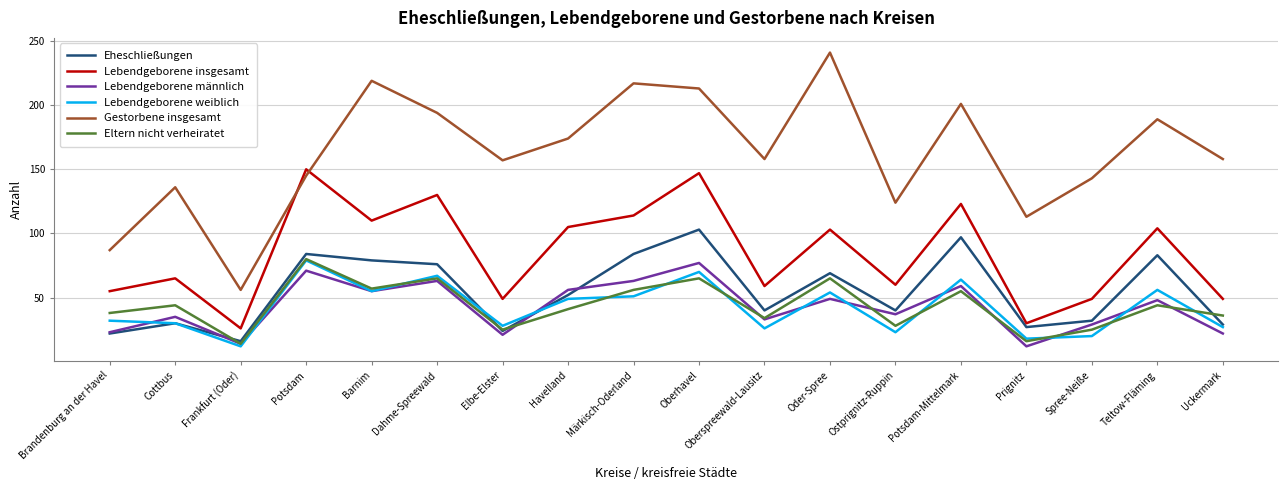

At which label does Lebendgeborene weiblich first exceed 49?

Potsdam